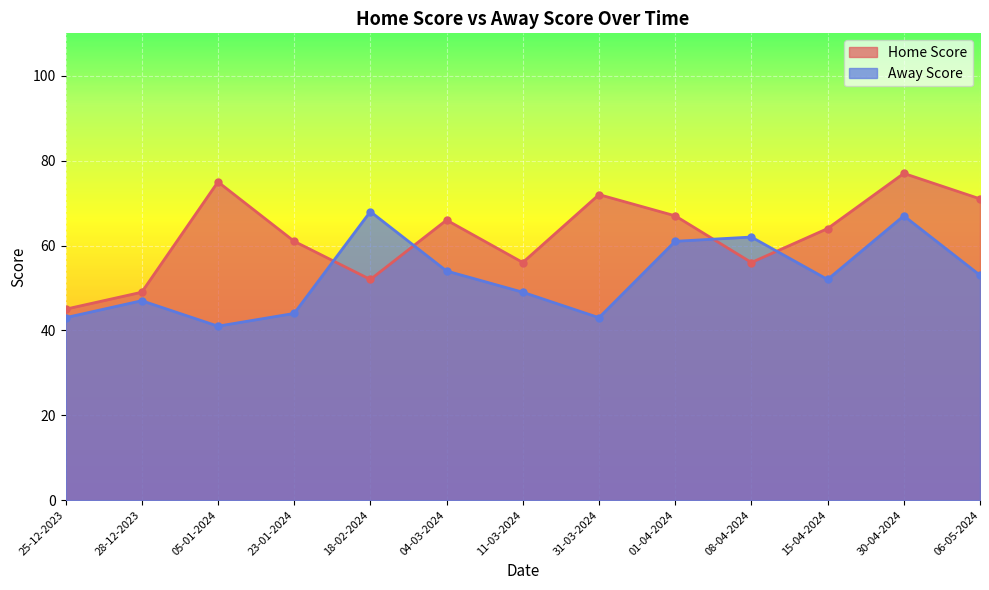

Read the Away Score value at 18-02-2024.

68